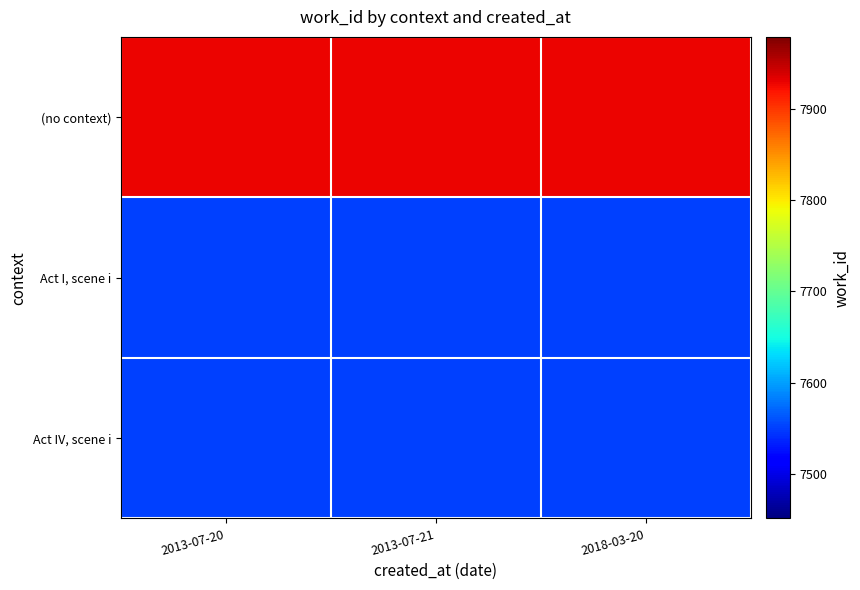

What is the total value across all series at 2013-07-21?

23032